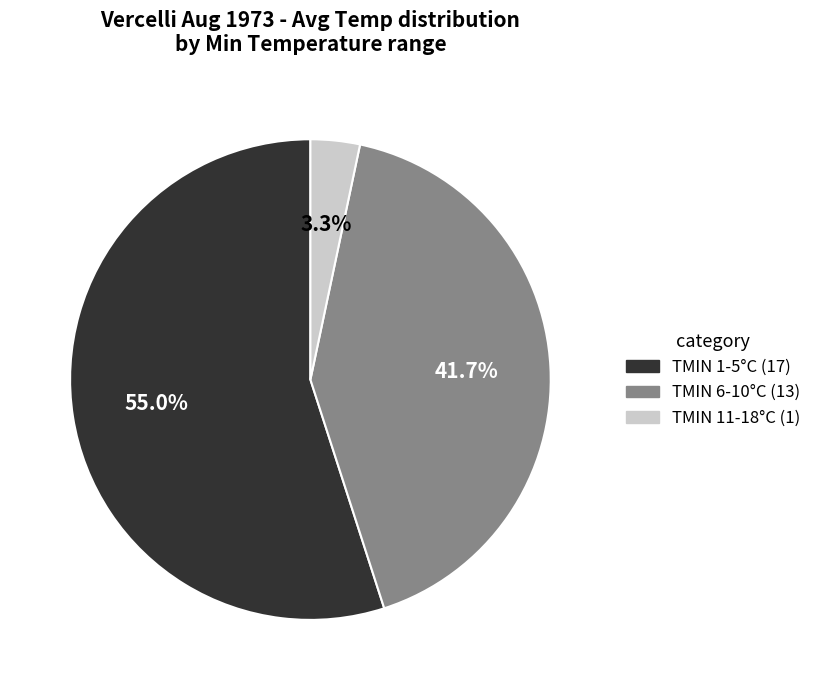

Is there any slice that represents more than half of the pie?

Yes